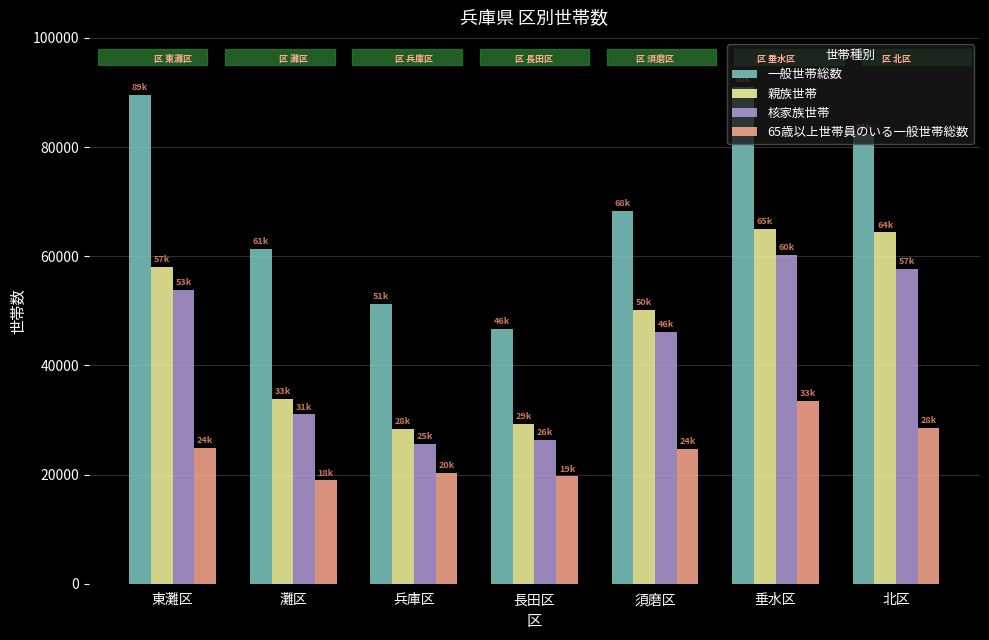

What is the maximum value for 一般世帯総数?

90974